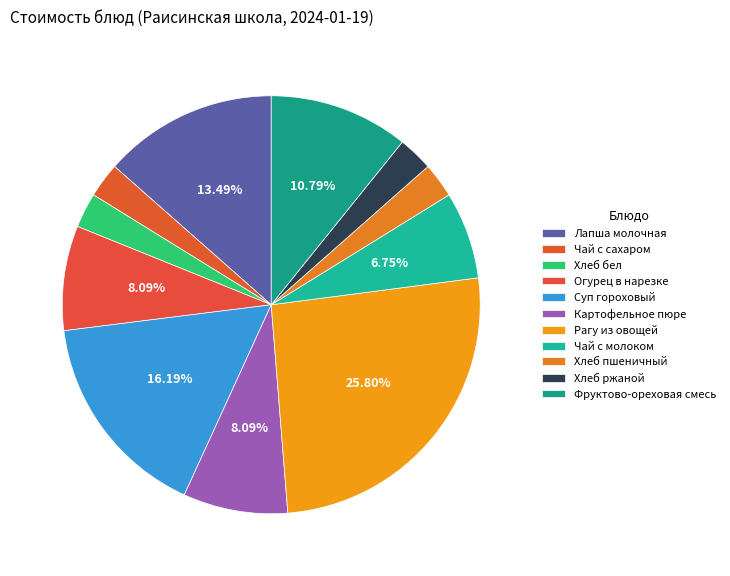

Count the number of slices in the pie.

11